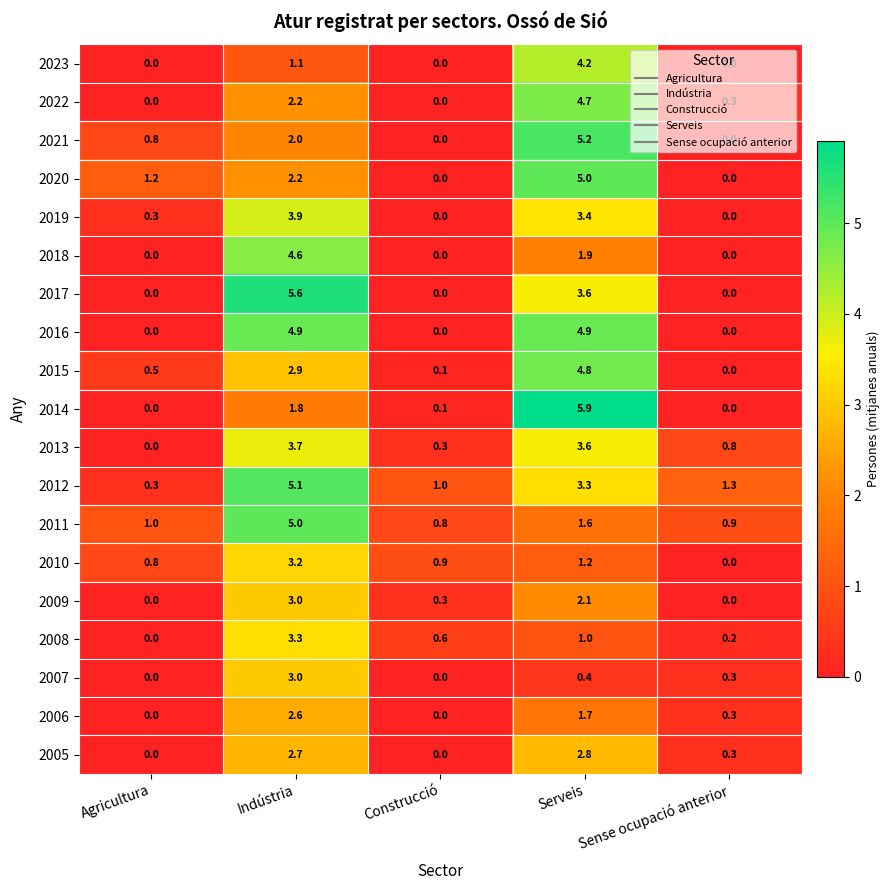

The value of 2007 at Sense ocupació anterior is 0.3. True or false?

True